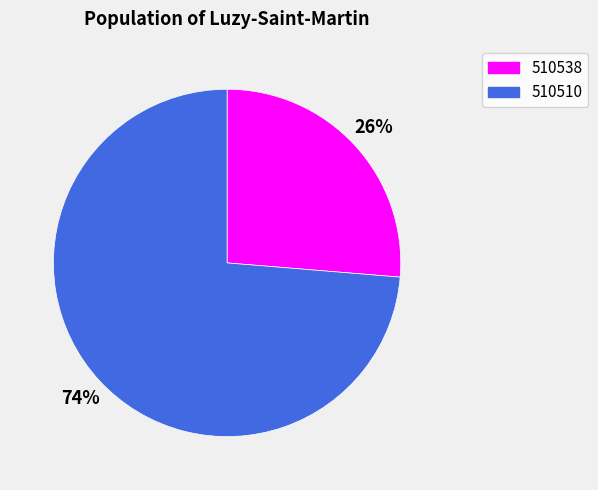

To the nearest percent, what is the combined percentage of 510538 and 510510?

100%